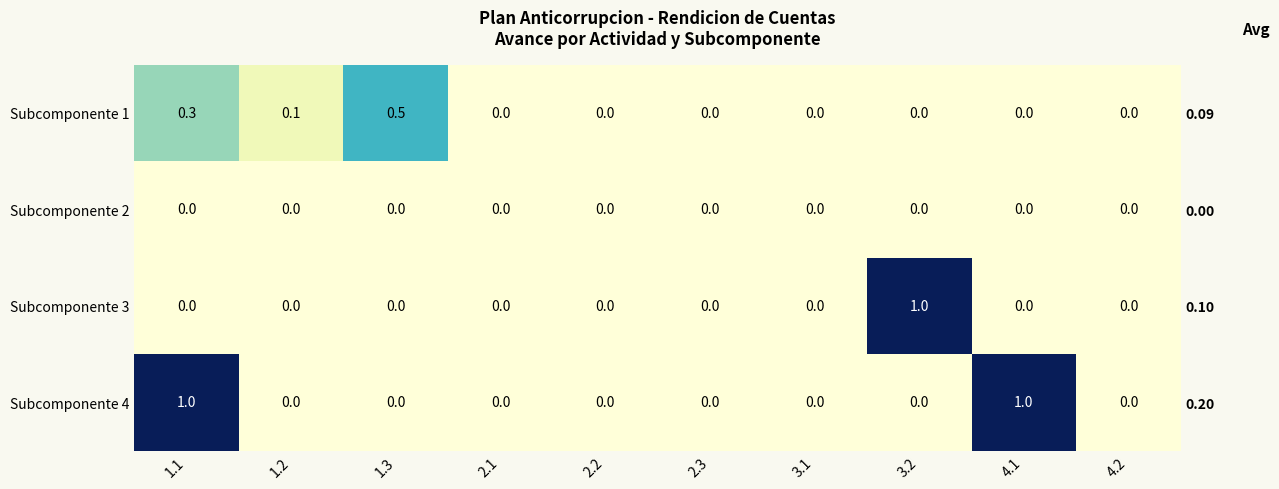

Is it true that Subcomponente 3 equals -0.6 at 2.1?

False